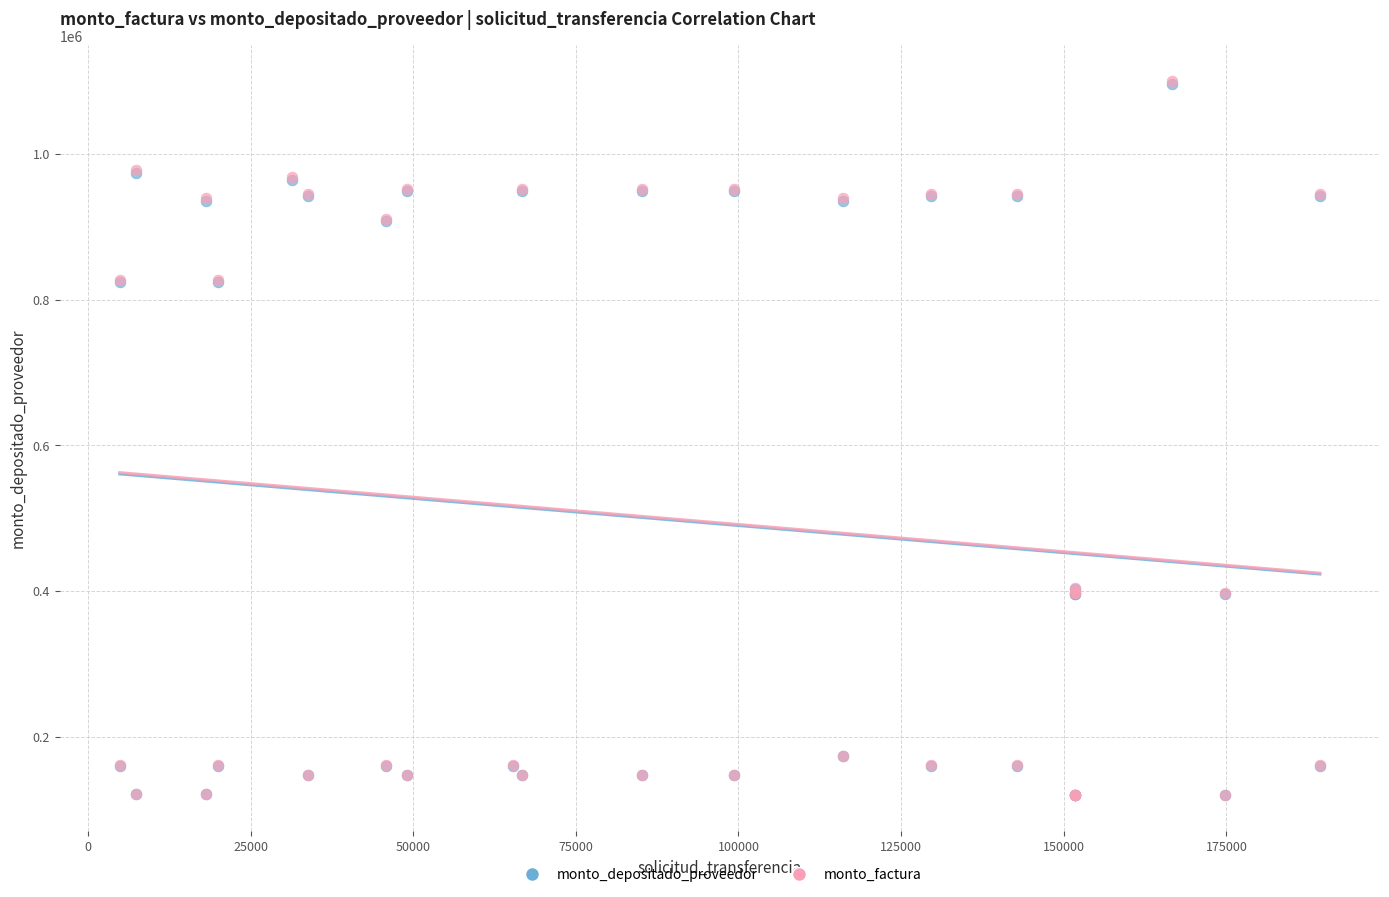

What are all the series names shown in the legend?

monto_depositado_proveedor, monto_factura